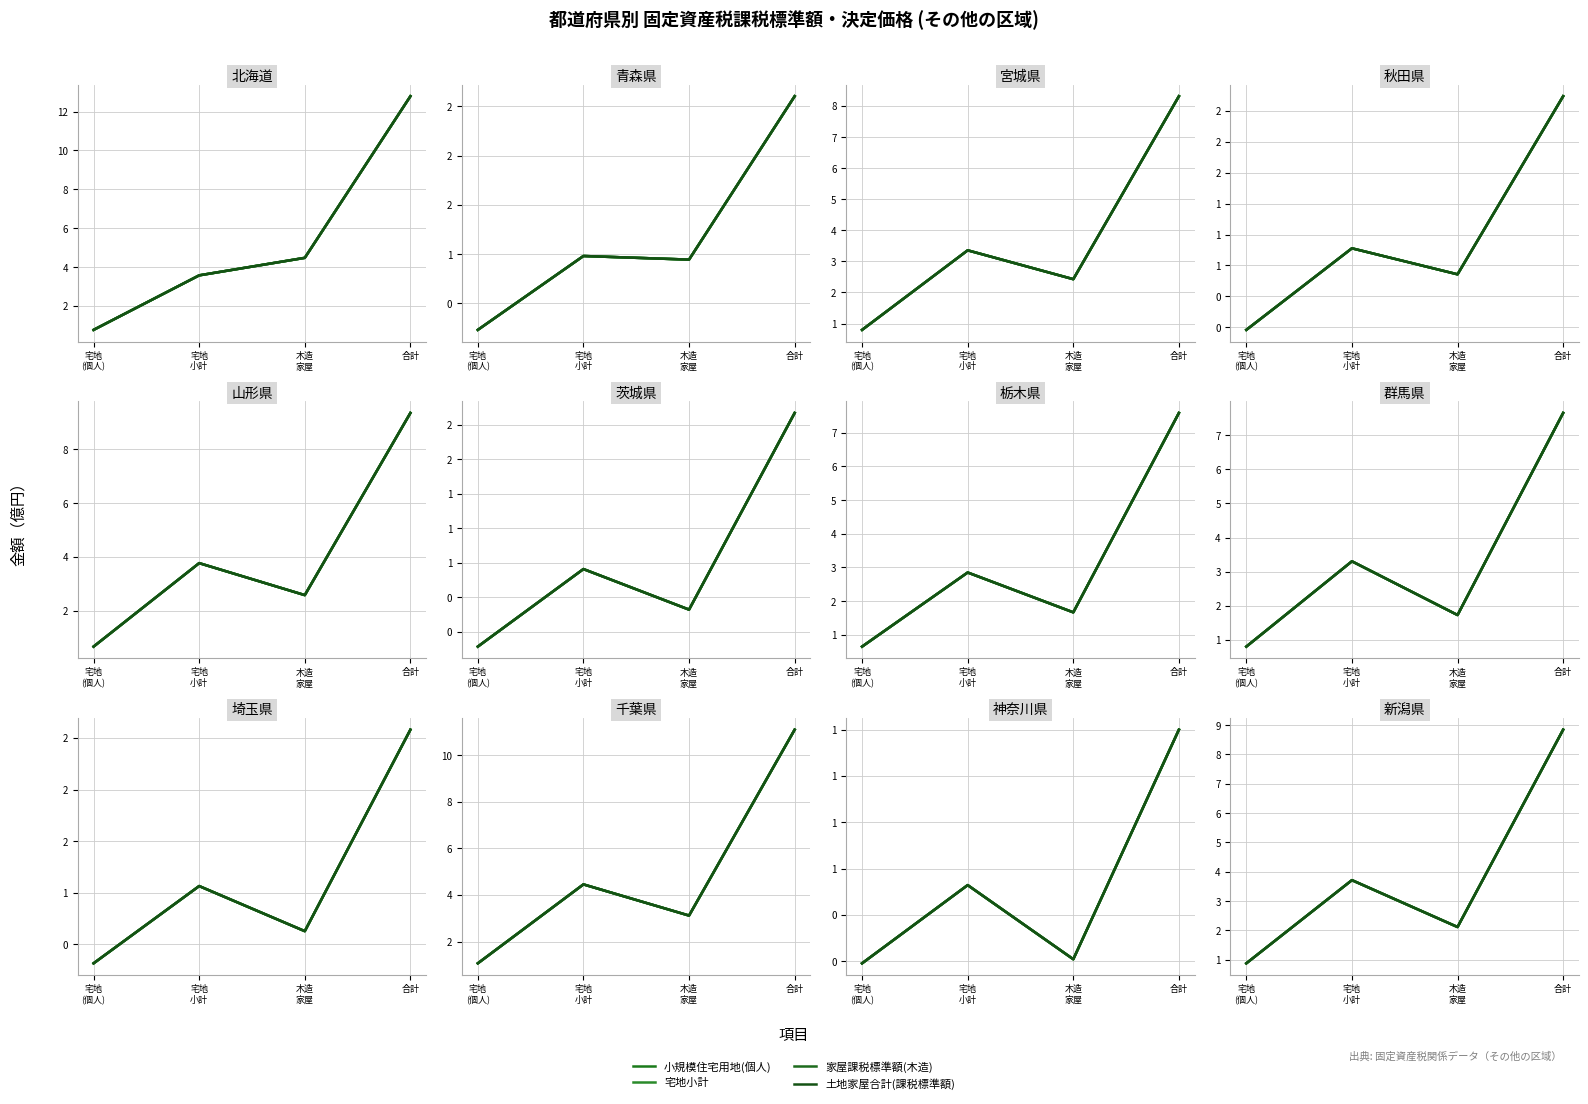

Which series has the widest spread of values?

小規模住宅用地(個人)